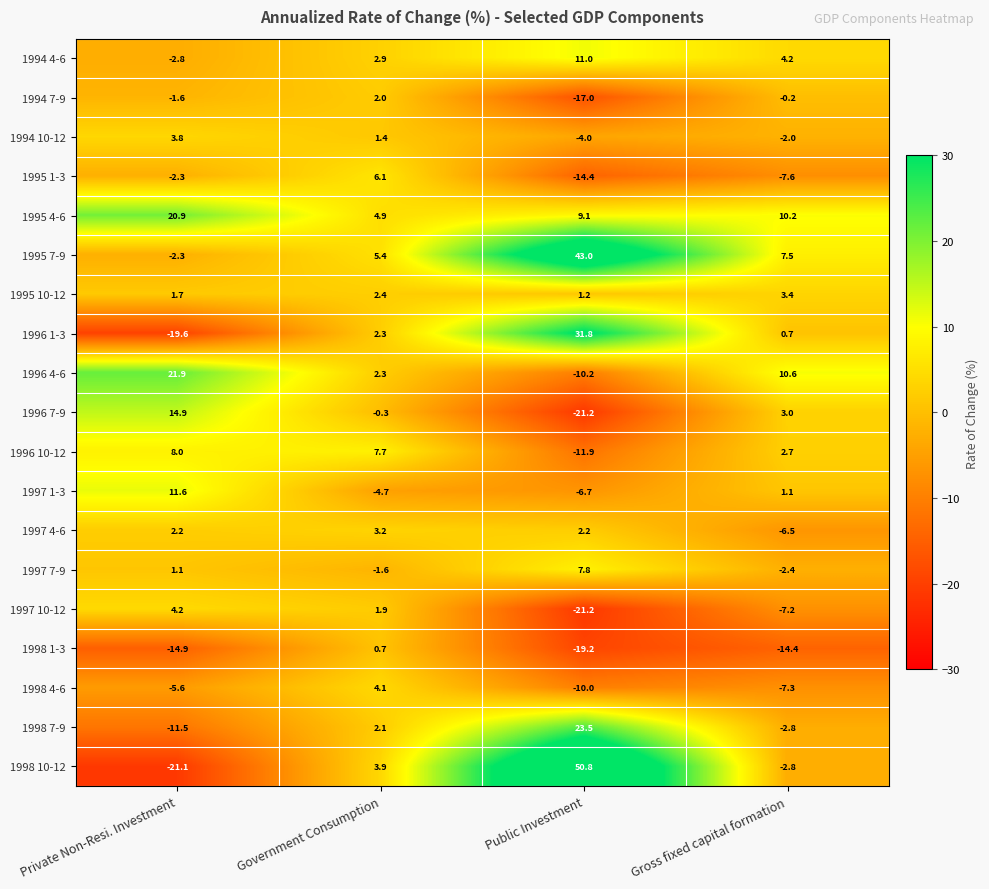

How many values in the 1997 1-3 series are below 1?

2